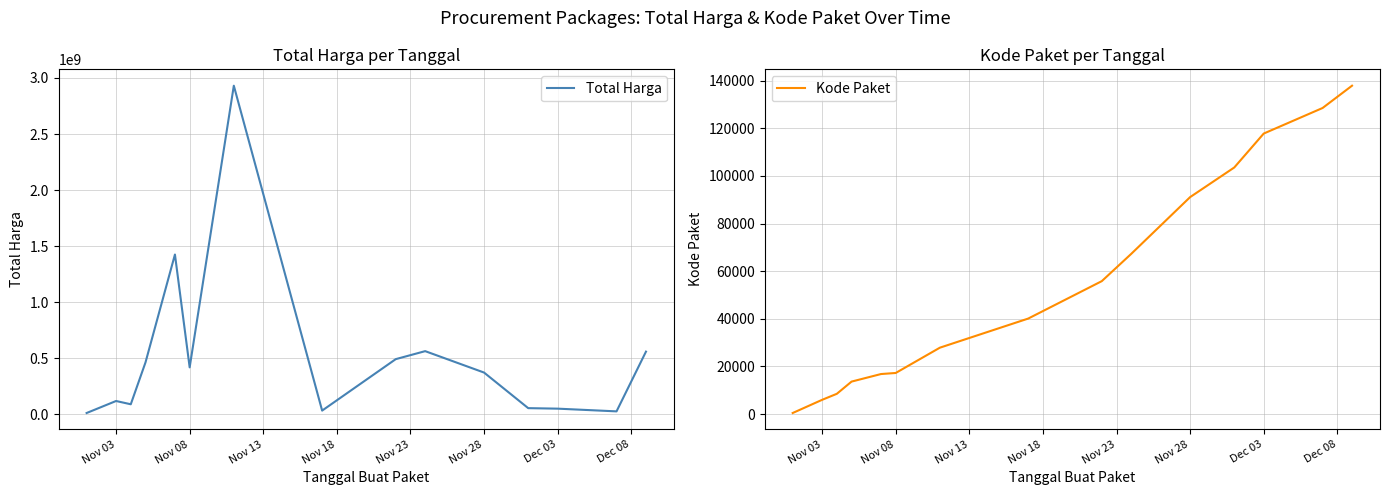

What is the highest value of the Total Harga series?

2930963240